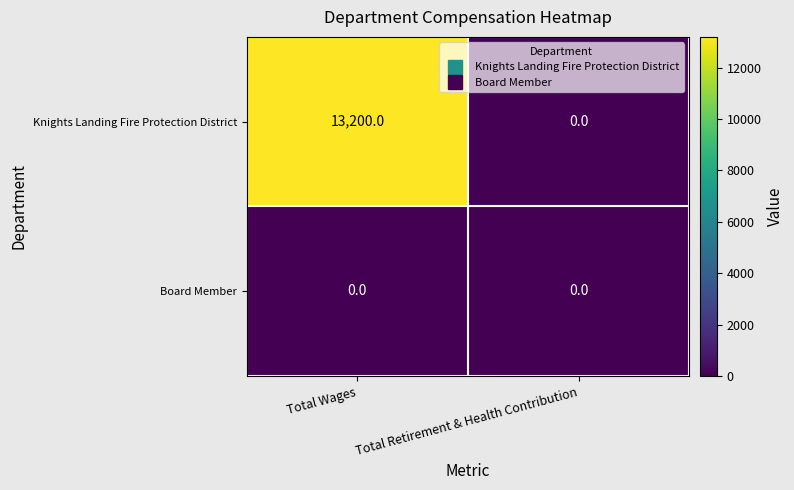

What is the maximum value shown in the chart?

13200